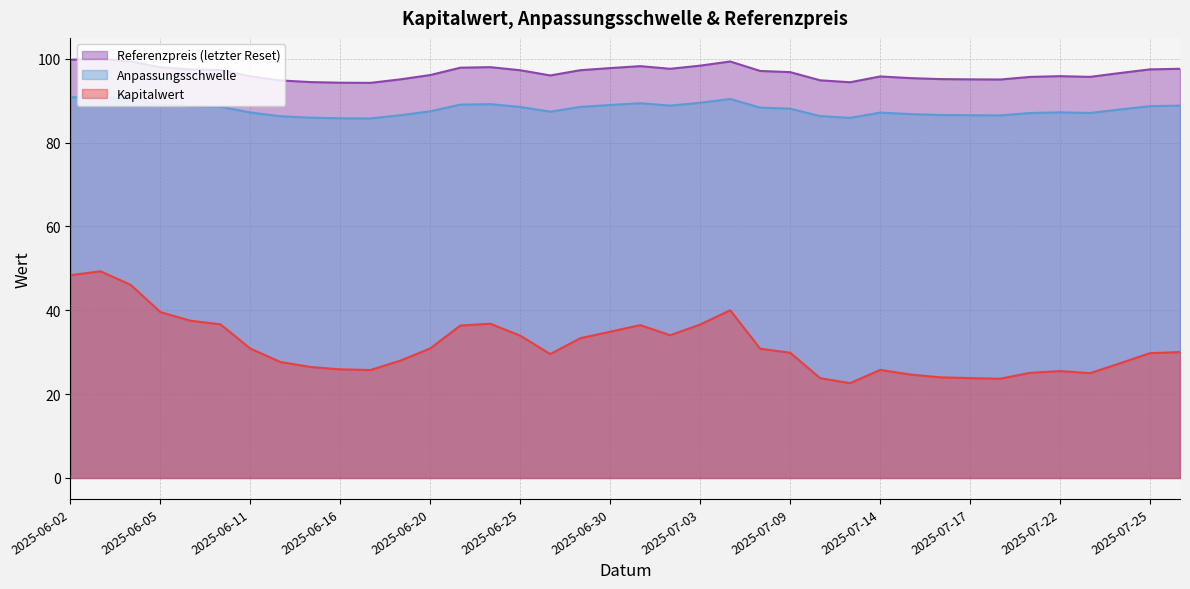

At which category does the chart reach its minimum across all series?

2025-07-11